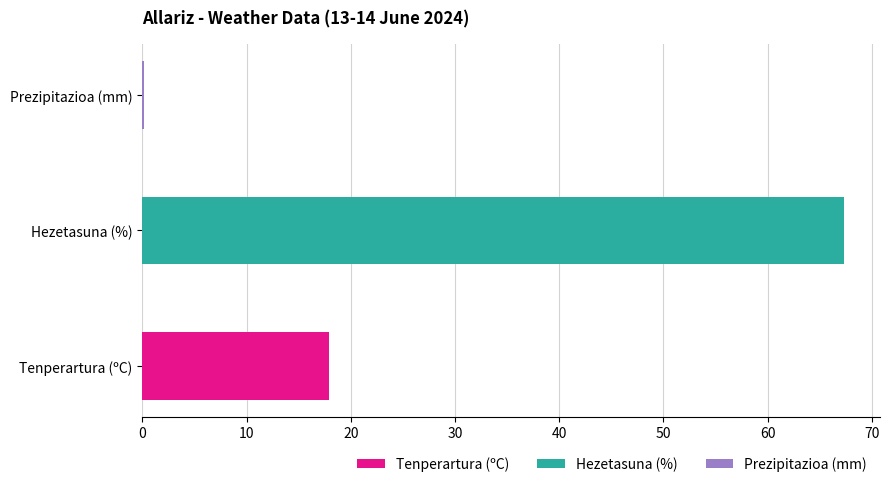

Rank the series by their average value, from lowest to highest.

Prezipitazioa (mm), Tenperartura (ºC), Hezetasuna (%)